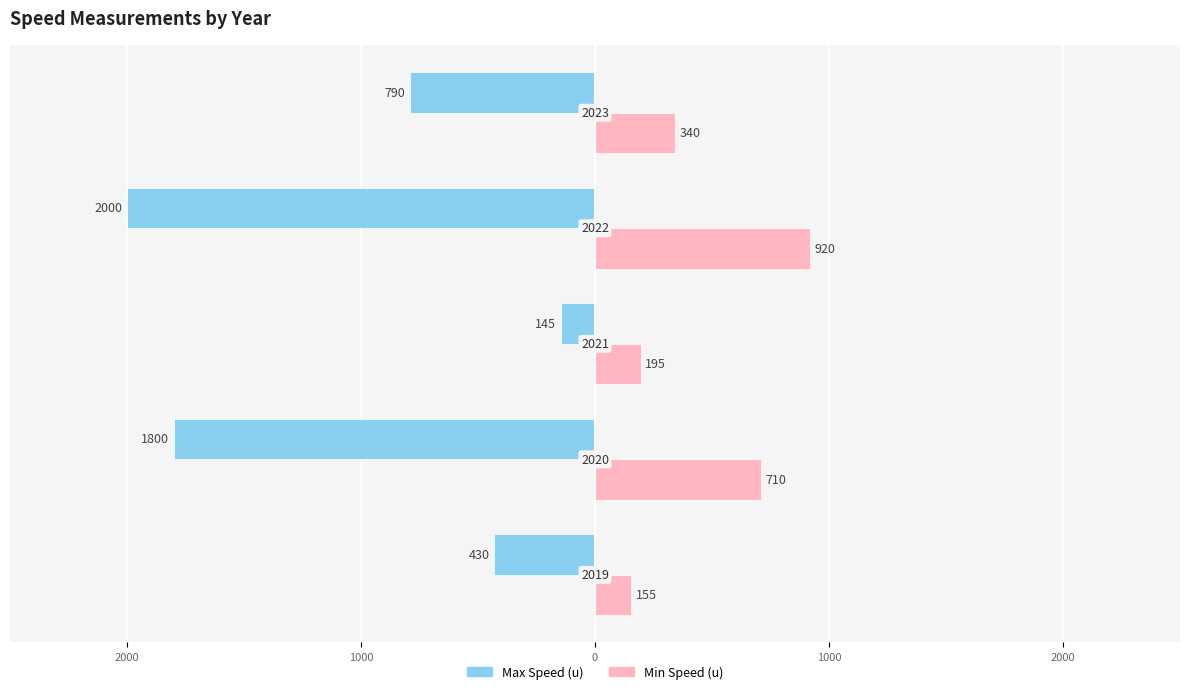

What are all the series names shown in the legend?

Max Speed (u), Min Speed (u)